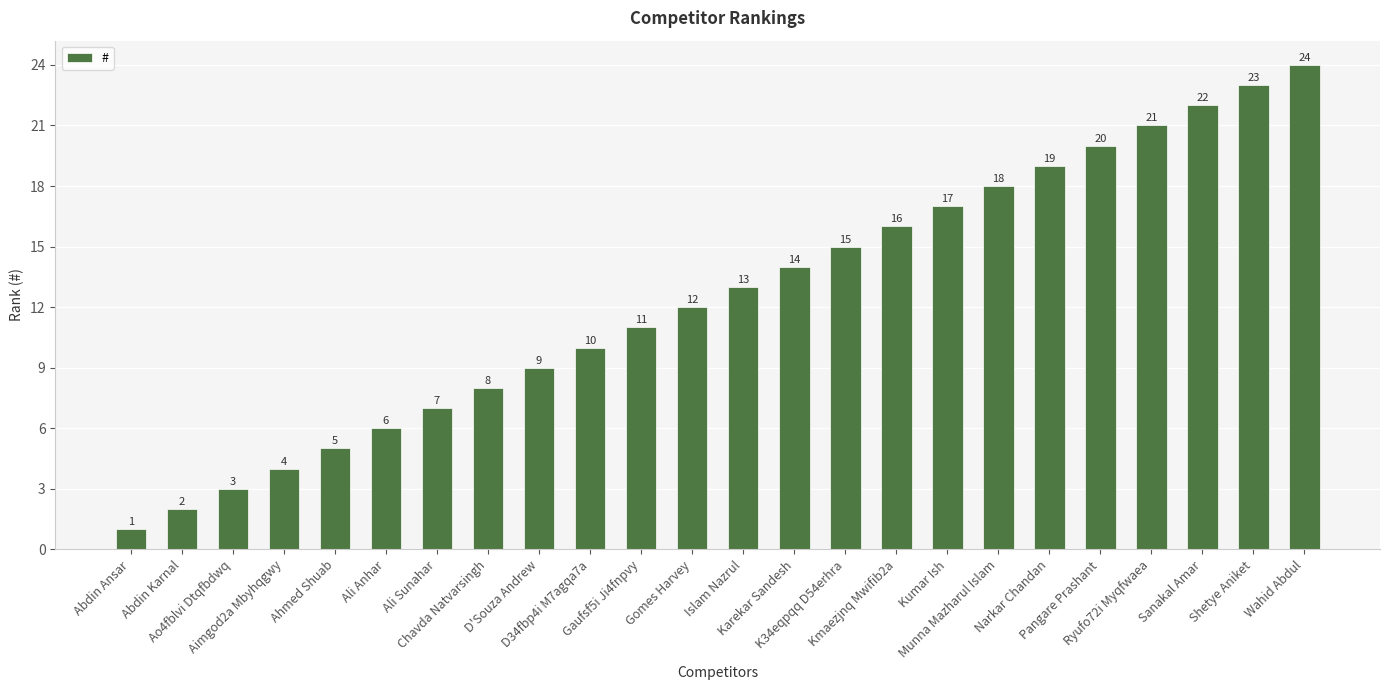

List the labels in order of value, smallest first.

Abdin Ansar, Abdin Karnal, Ao4fblvi Dtqfbdwq, Aimgod2a Mbyhqgwy, Ahmed Shuab, Ali Anhar, Ali Sunahar, Chavda Natvarsingh, D'Souza Andrew, D34fbp4i M7agqa7a, Gaufsf5i Ji4fnpvy, Gomes Harvey, Islam Nazrul, Karekar Sandesh, K34eqpqq D54erhra, Kmaezjnq Mwifib2a, Kumar Ish, Munna Mazharul Islam, Narkar Chandan, Pangare Prashant, Ryufo72i Myqfwaea, Sanakal Amar, Shetye Aniket, Wahid Abdul